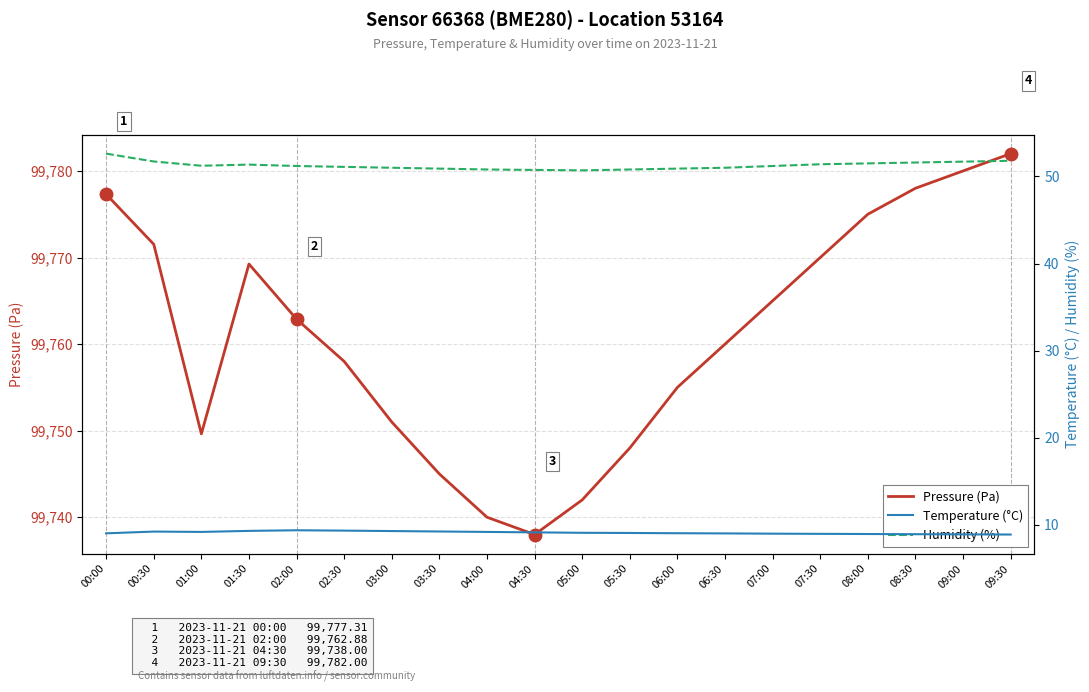

At which category does Temperature (°C) reach its first local valley?

01:00